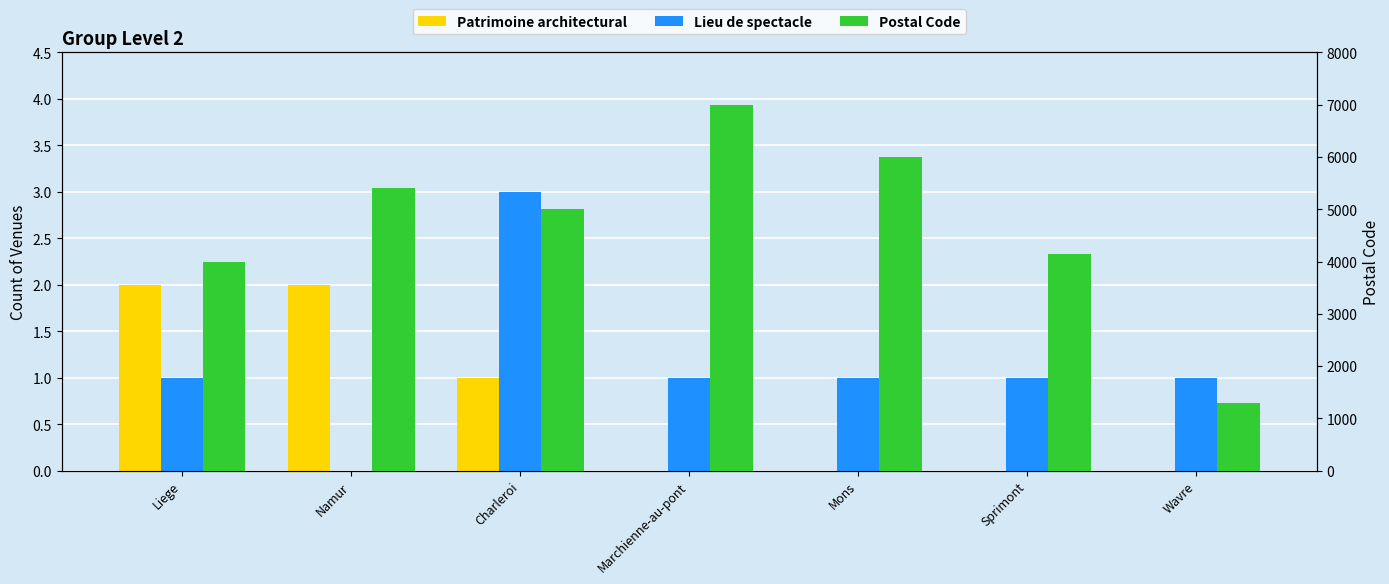

At how many categories does at least one series exceed 447?

7